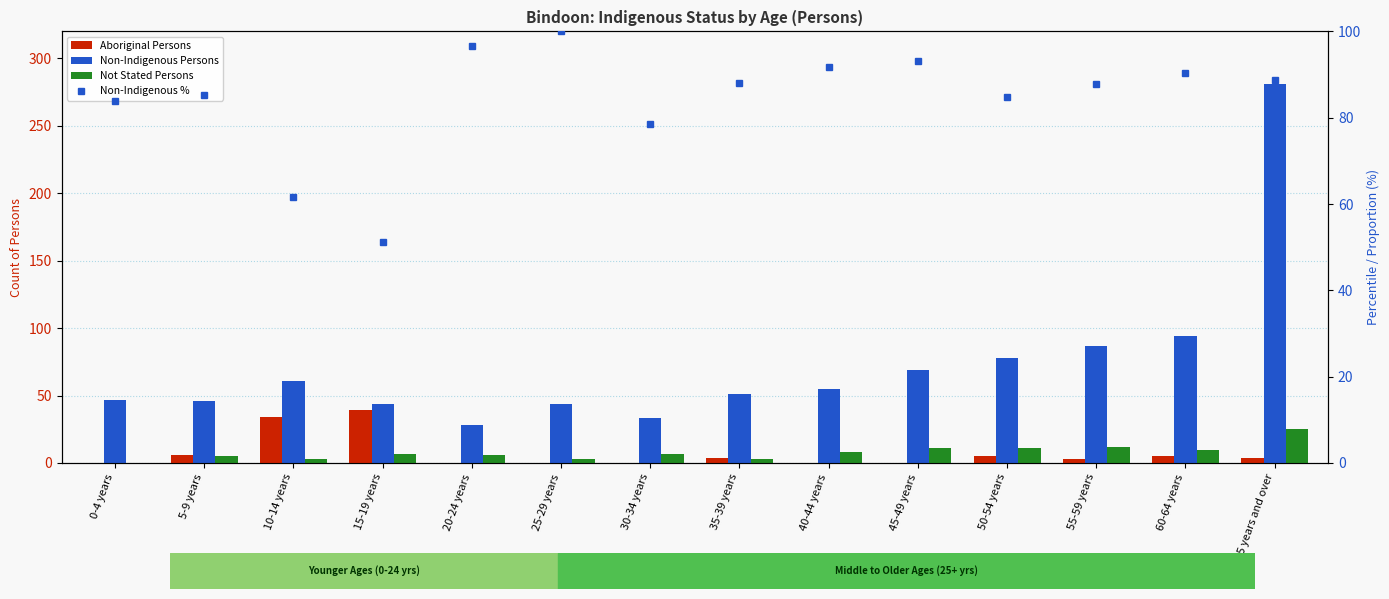

What is the spread (max minus min) of values at 20-24 years?

96.6